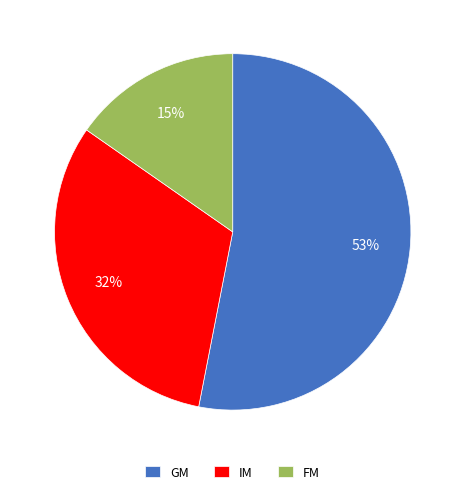

Which slice is the largest?

GM